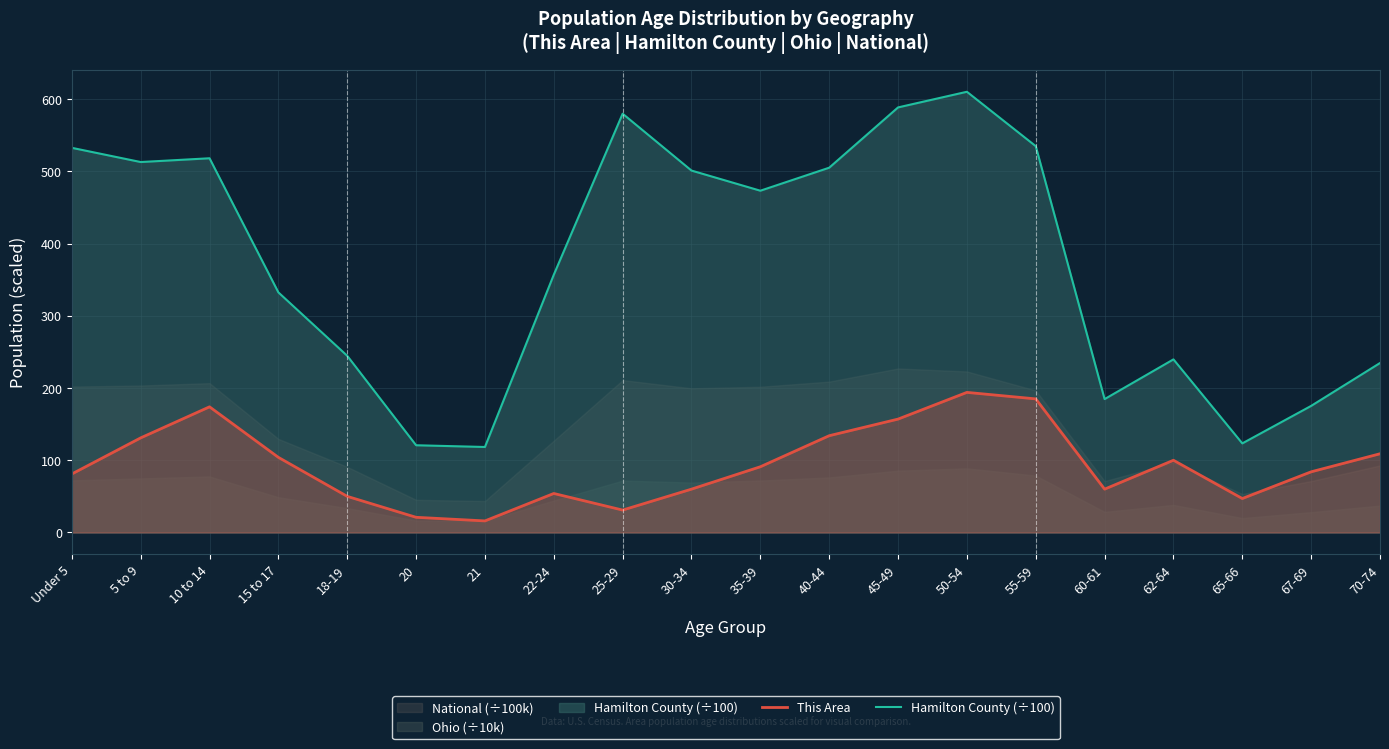

What is the label of the 5th point from the left?

18-19